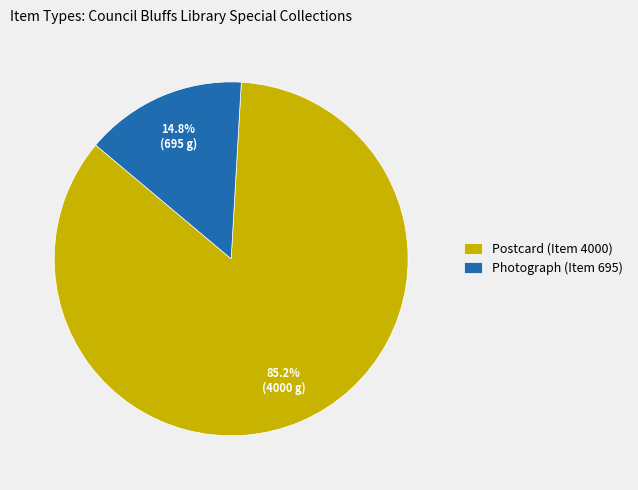

To the nearest percent, what percentage of the pie is Postcard (Item 4000)?

85%